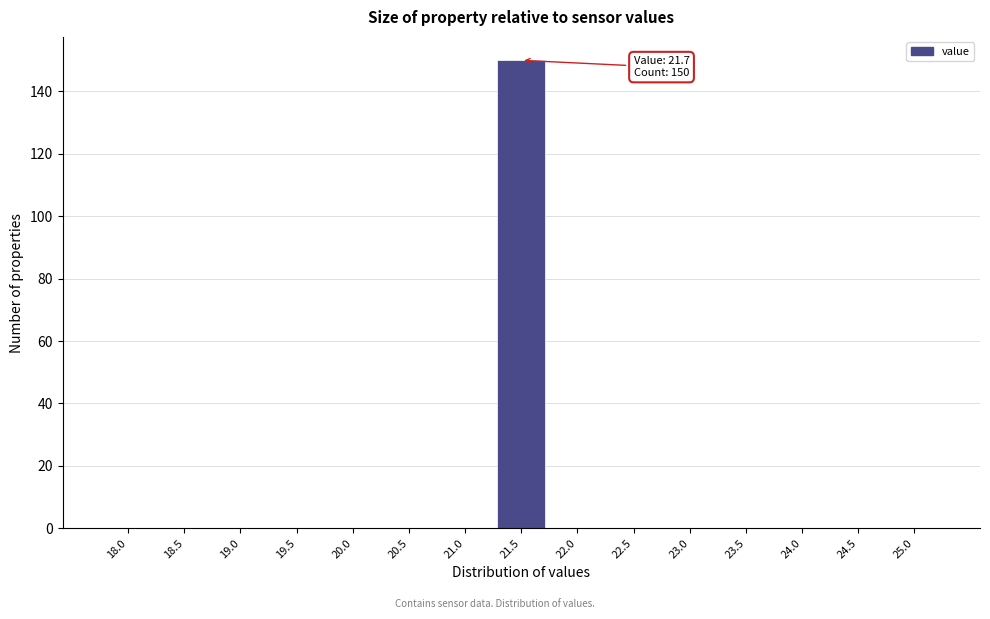

Reading left to right, list all the values displayed in this chart.

18.0=0	18.5=0	19.0=0	19.5=0	20.0=0	20.5=0	21.0=0	21.5=150	22.0=0	22.5=0	23.0=0	23.5=0	24.0=0	24.5=0	25.0=0